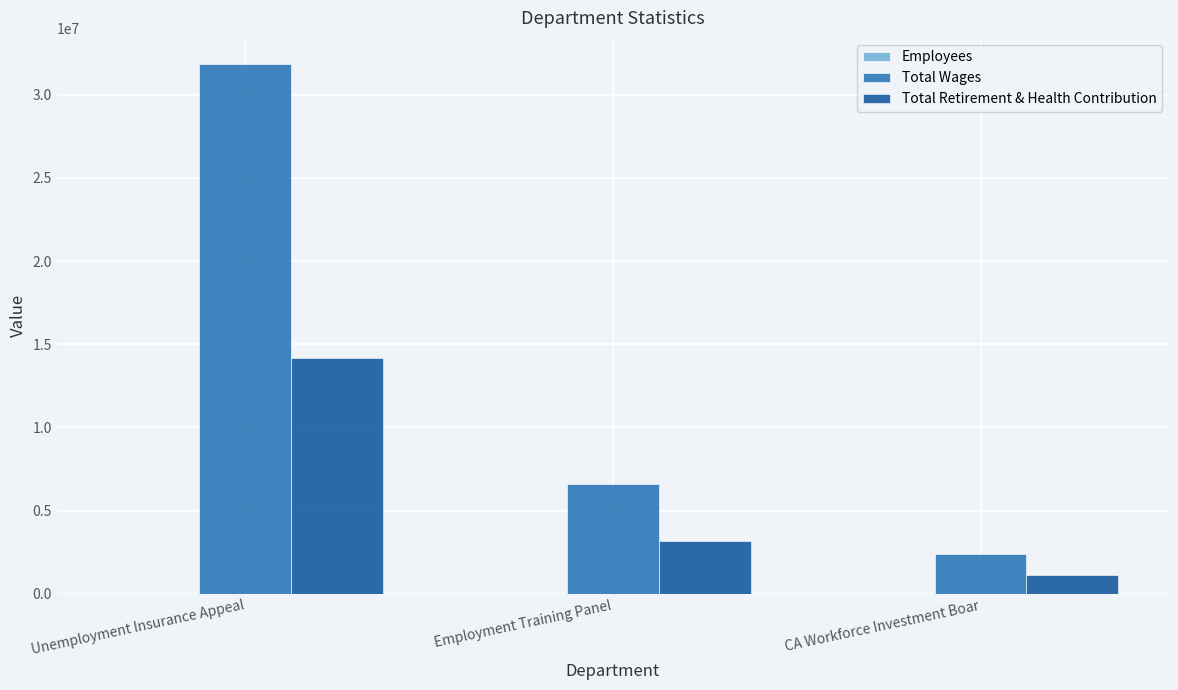

What is the greatest value displayed?

31824152.3